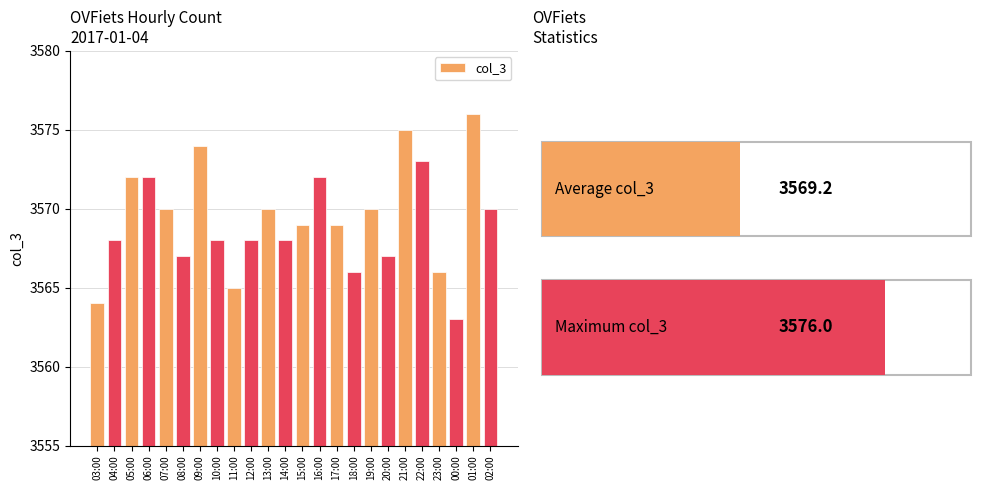

What is the label of the 17th bar from the right?

10:00